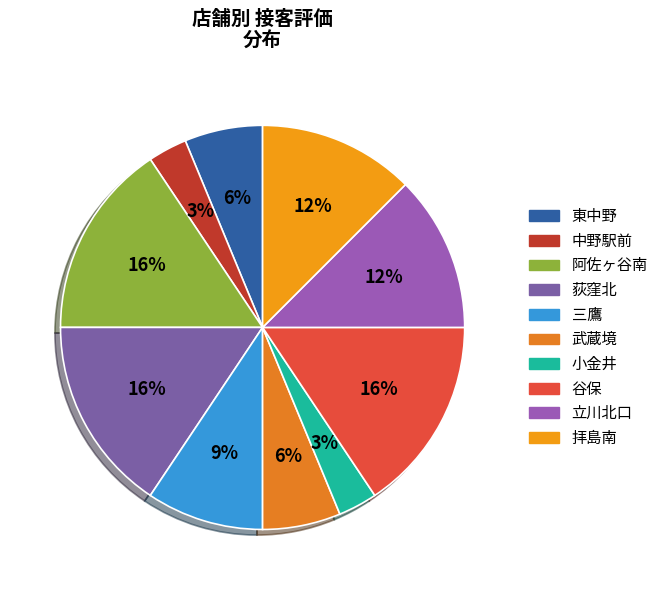

How many segments does this pie chart have?

10